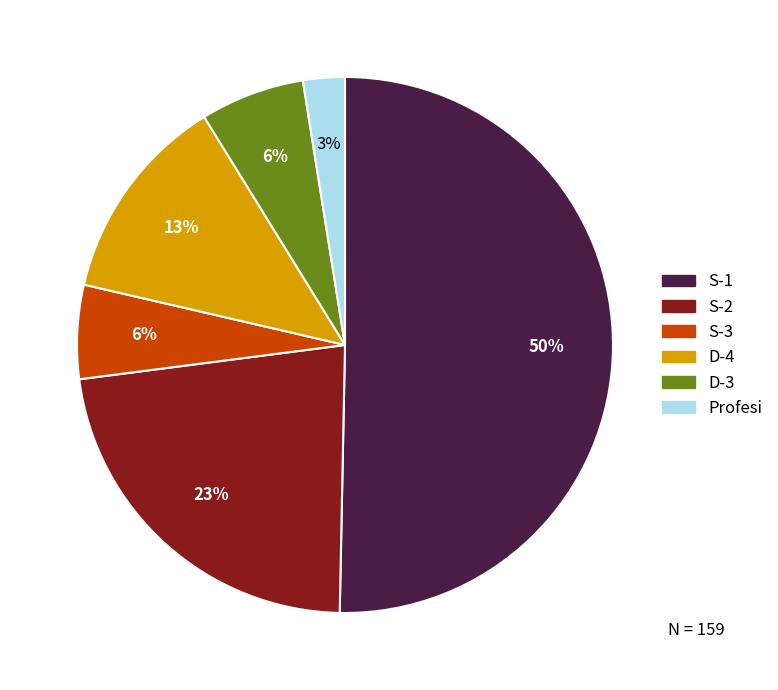

Which slice represents more than half of the pie?

S-1